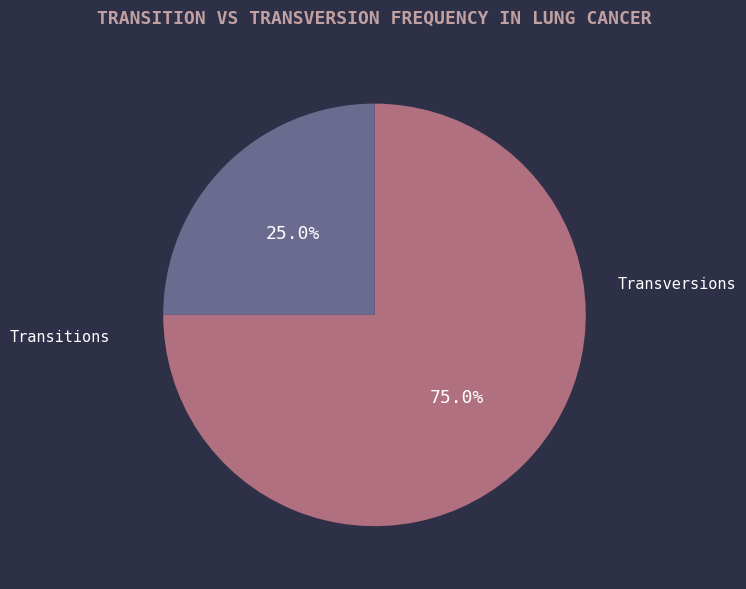

Count the number of slices in the pie.

2